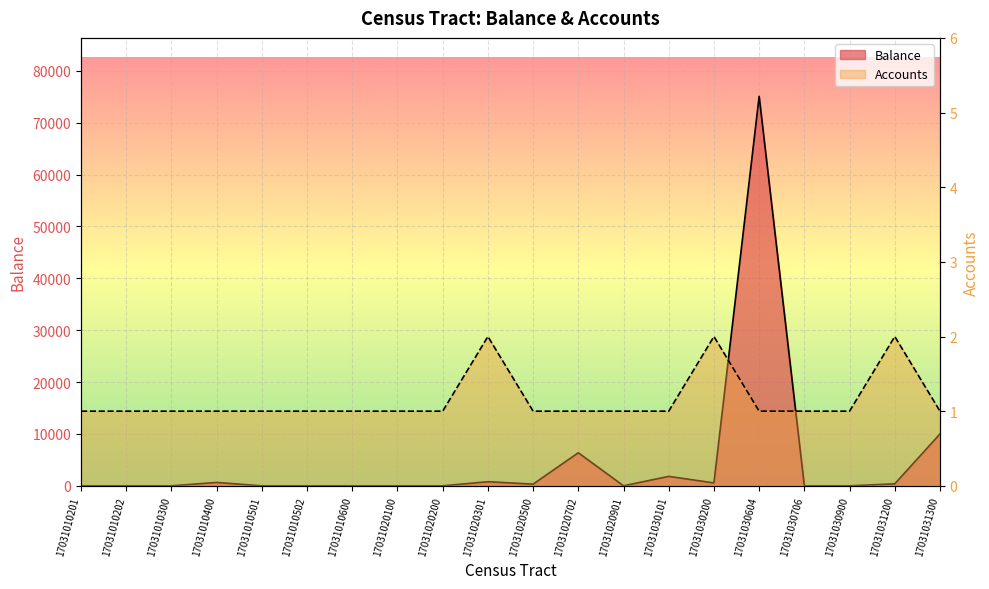

List the series in order of their peak value, lowest first.

Accounts, Balance